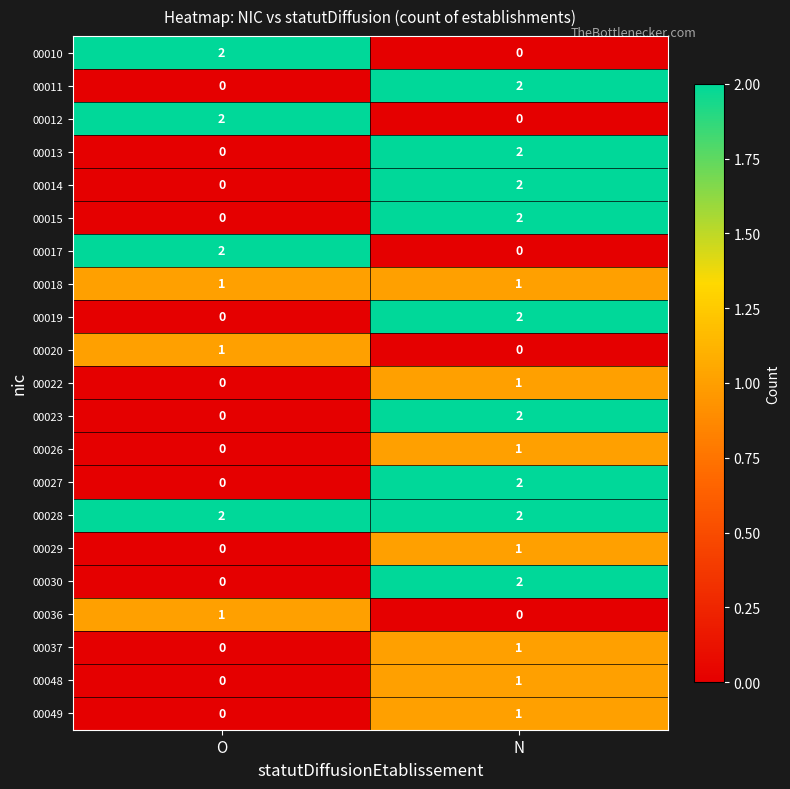

Is the value of 00036 at O greater than the value of 00023 at N?

No